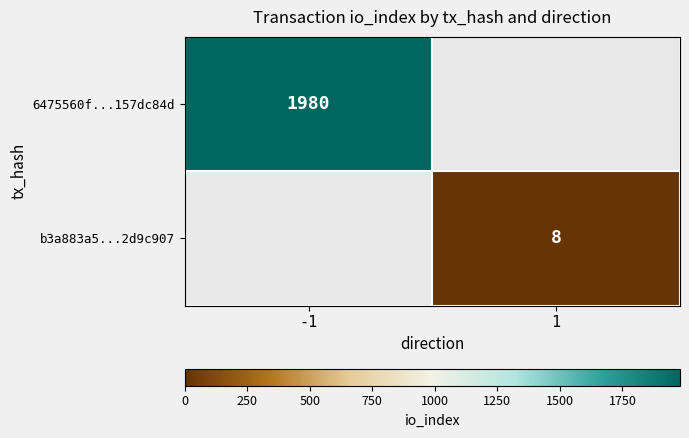

The b3a883a5...2d9c907 series shows 2 at 1. True or false?

False